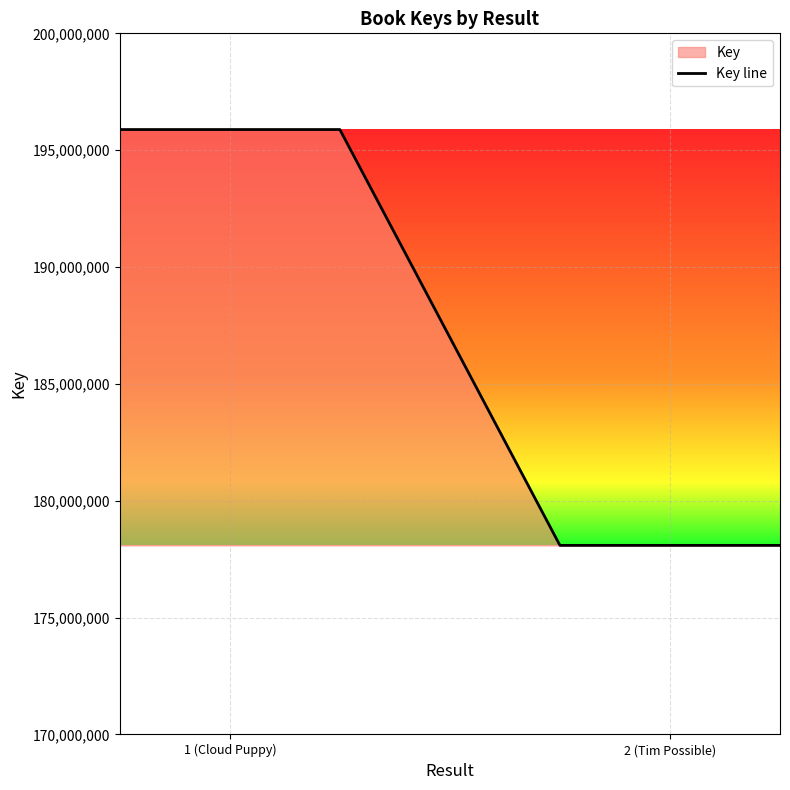

True or false: there are more than 1 points higher than both neighbors.

False